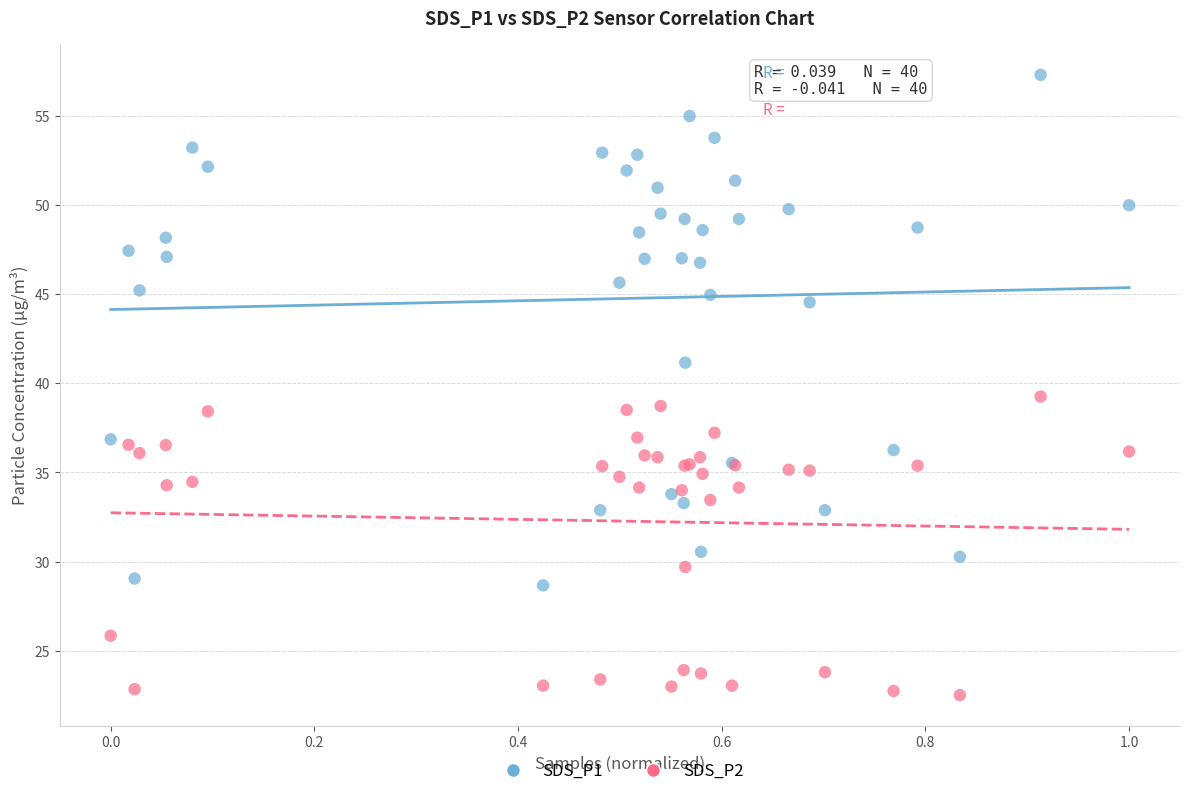

Which series reaches the maximum Y coordinate?

SDS_P1